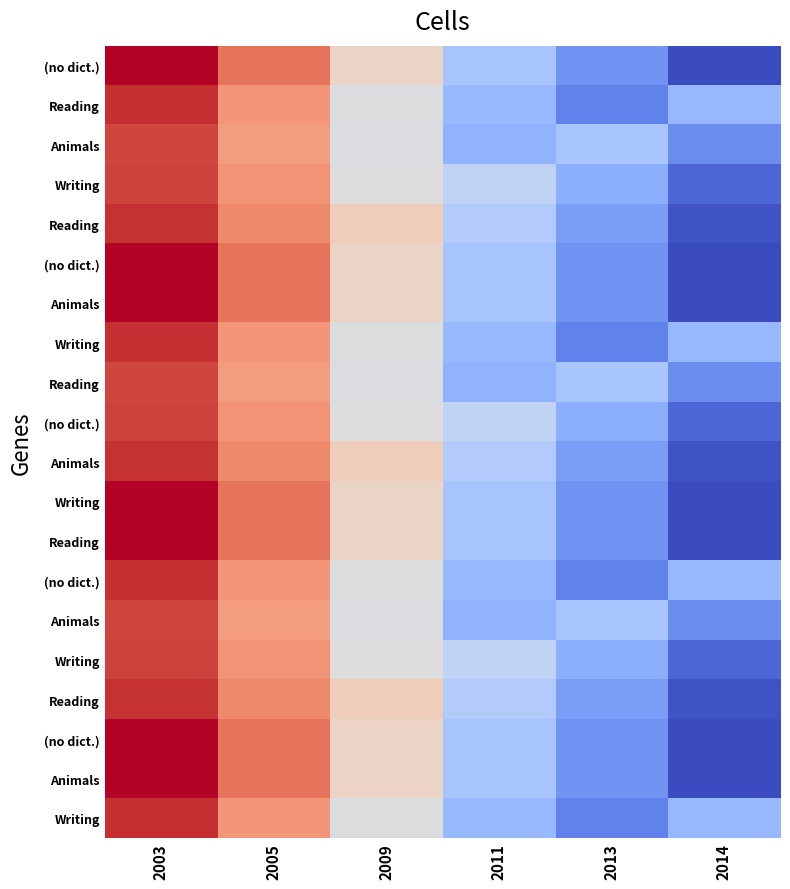

What is the greatest value displayed?

1.0